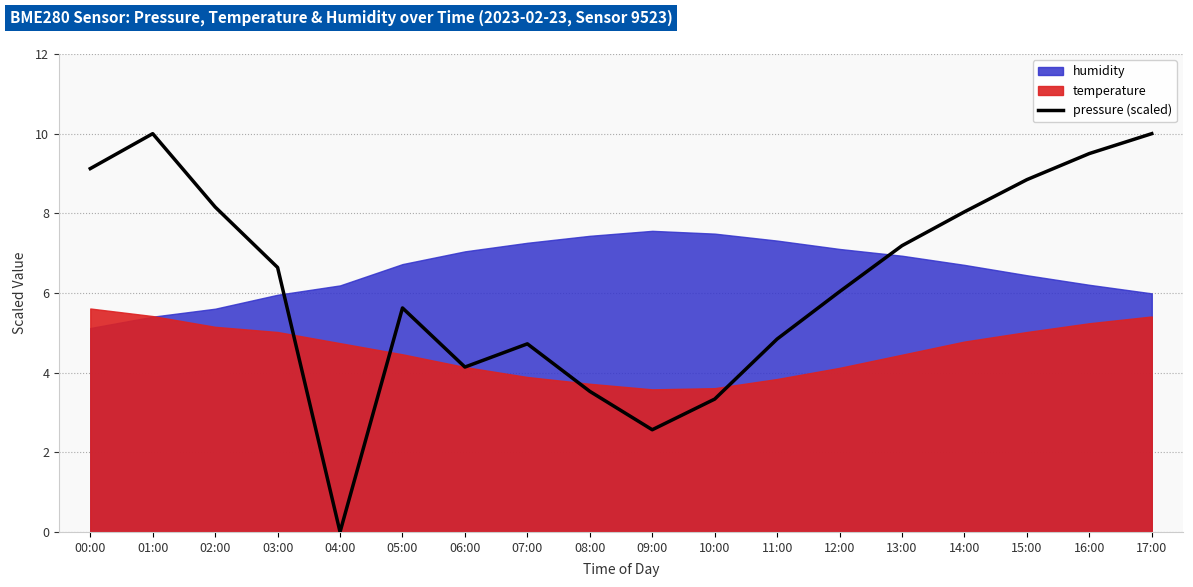

What is the sum of the values at 15:00 and 17:00?

18.8